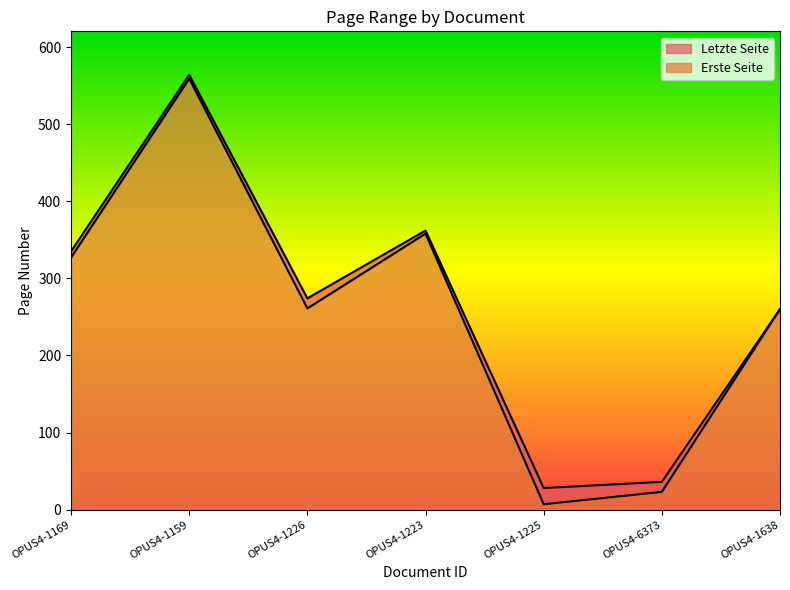

Reading left to right, what are all the values shown in this chart?

Erste Seite: 327	559	261	358	7	23	260
Letzte Seite: 335	564	274	362	28	36	260